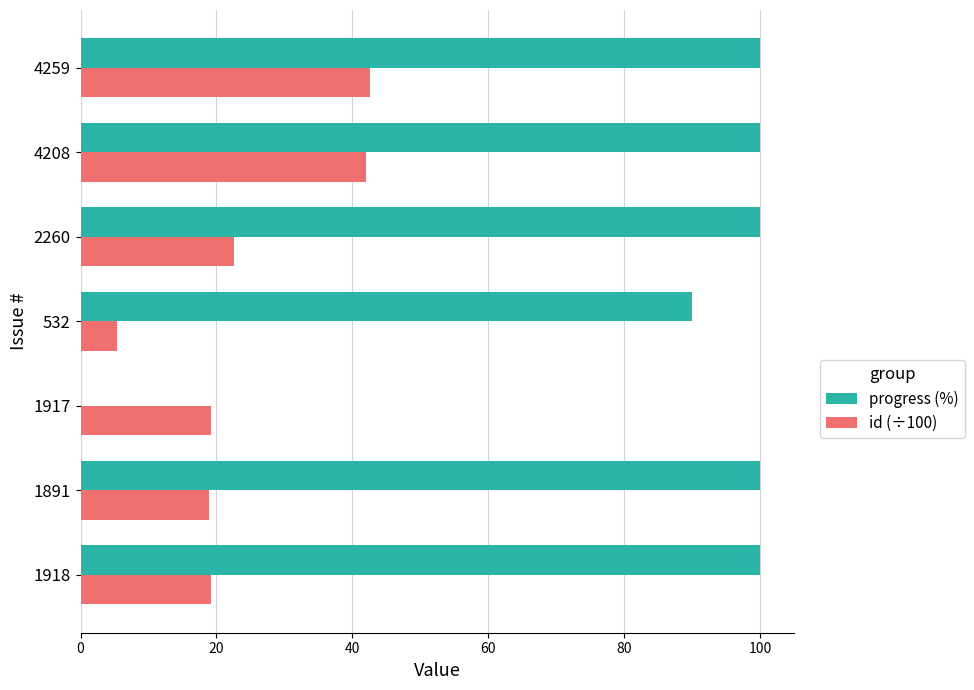

True or false: progress (%) has a value of 33.6 at 4259.

False